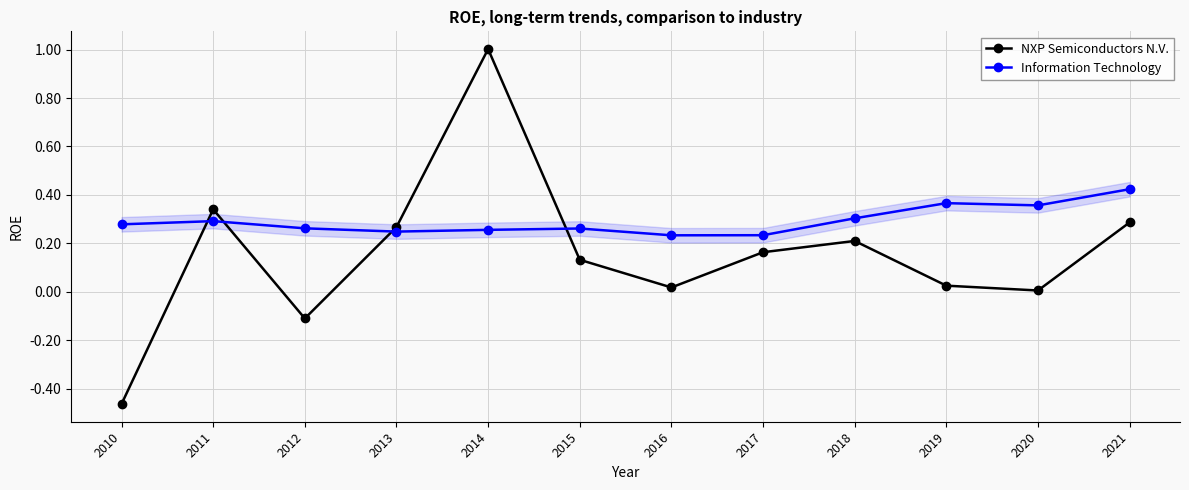

Reading left to right, list all the values displayed in this chart.

NXP Semiconductors N.V.: -0.5	0.3	-0.1	0.3	1.0	0.1	0.0	0.2	0.2	0.0	0.0	0.3
Information Technology: 0.3	0.3	0.3	0.2	0.3	0.3	0.2	0.2	0.3	0.4	0.4	0.4